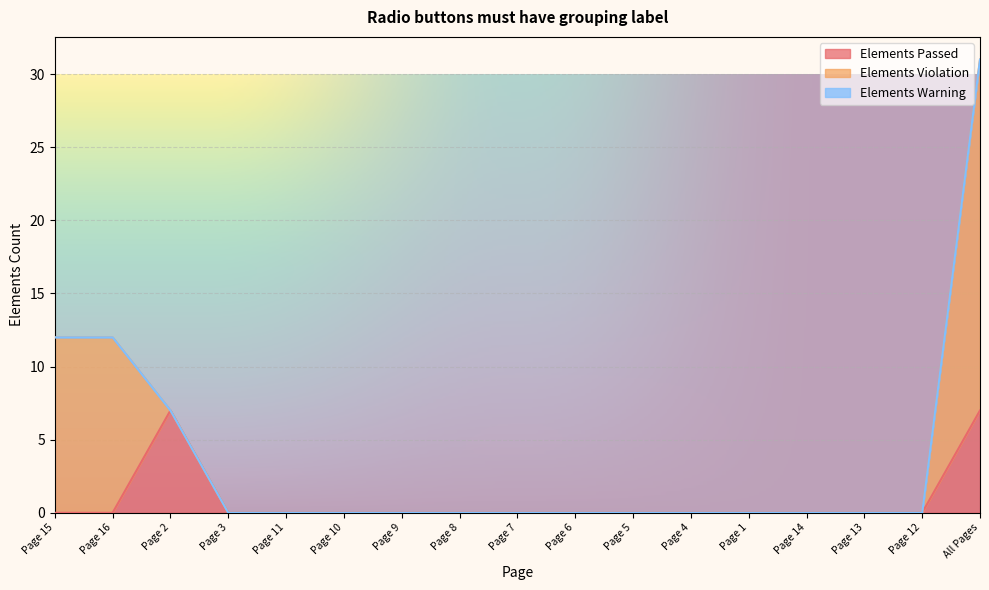

True or false: Elements Warning and Elements Violation cross at least once.

False